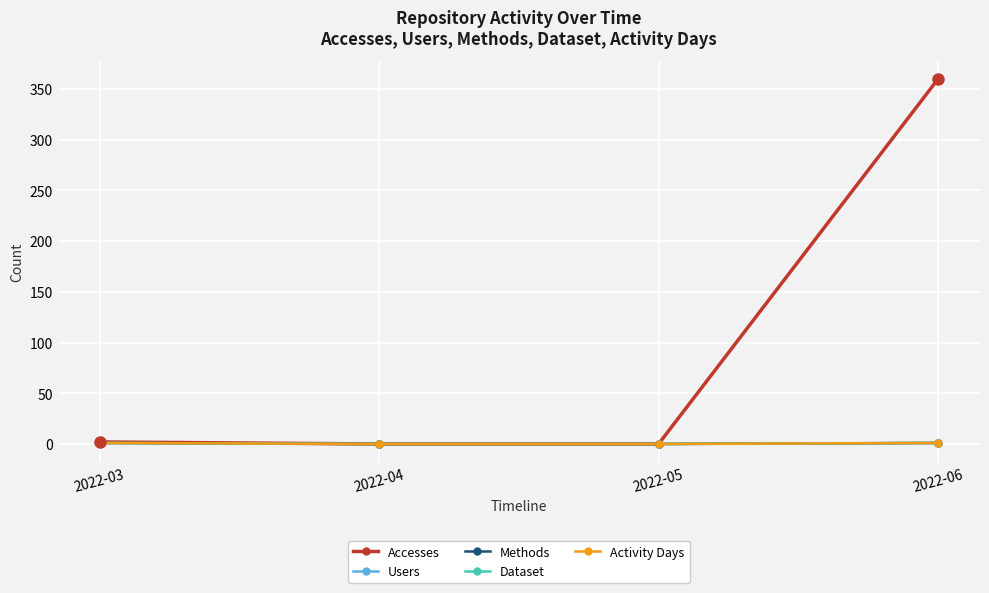

How many Activity Days values are between 0 and 1?

4